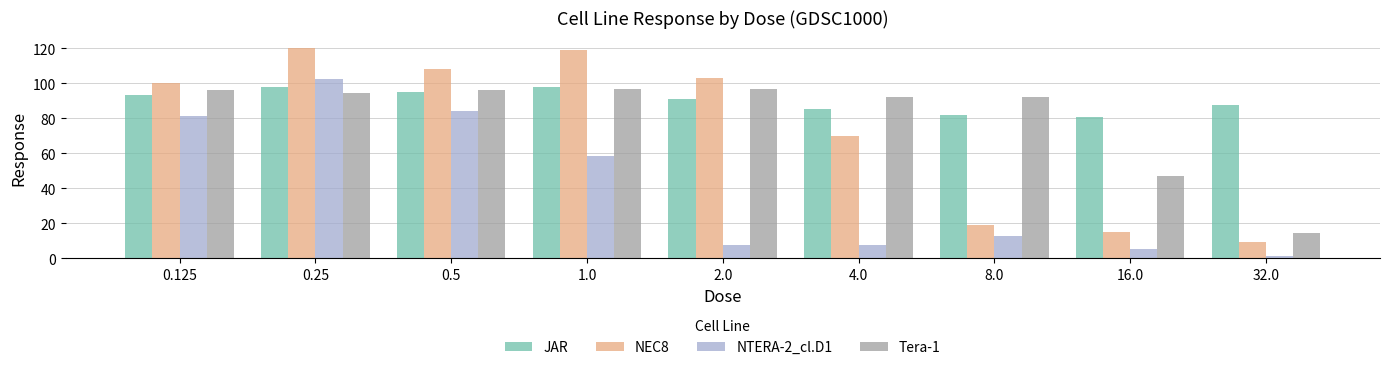

True or false: NTERA-2_cl.D1 has a value of 153.0 at 0.25.

False